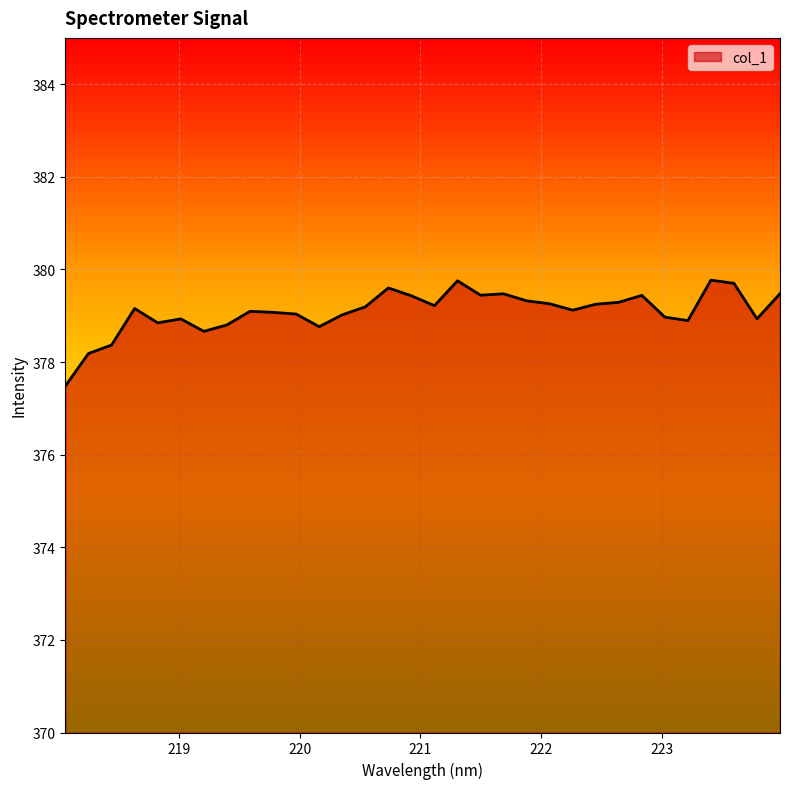

Does the chart have visible grid lines?

Yes